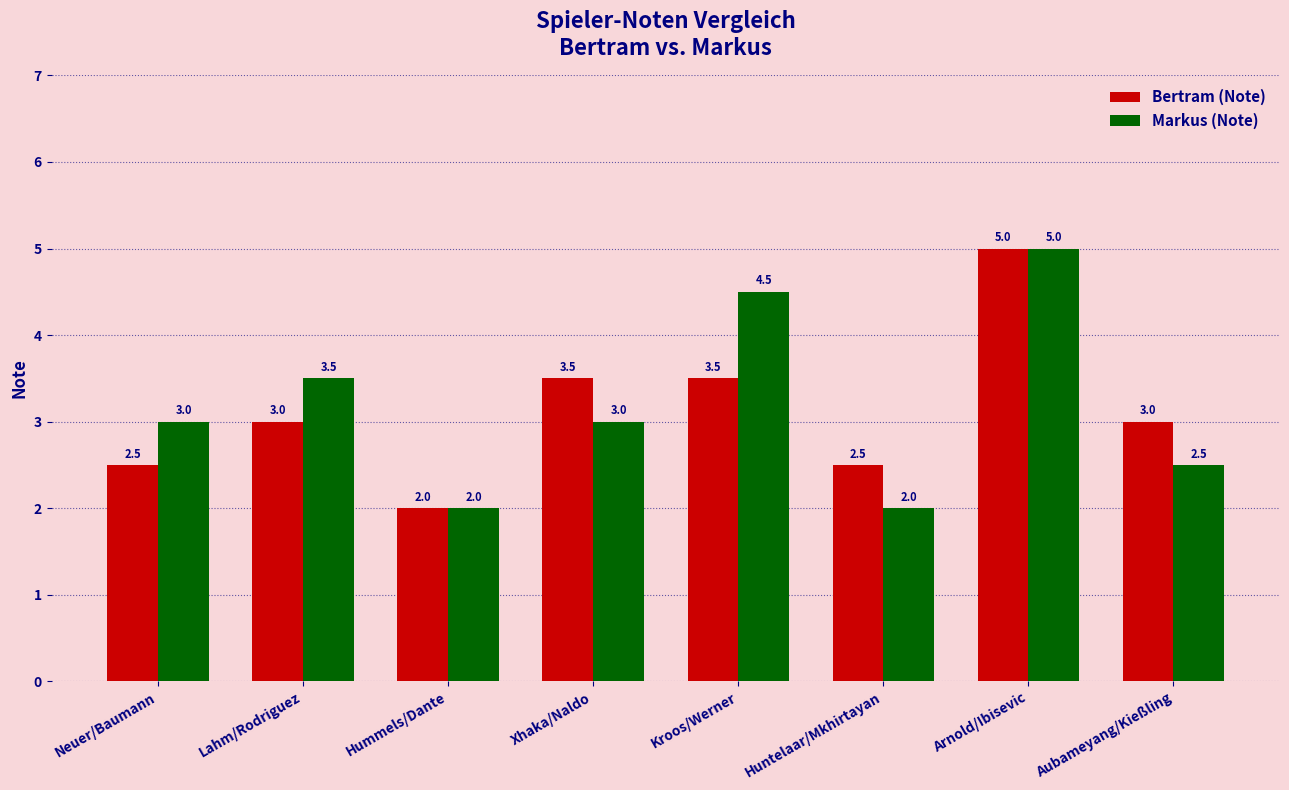

How many bars are there in total?

16